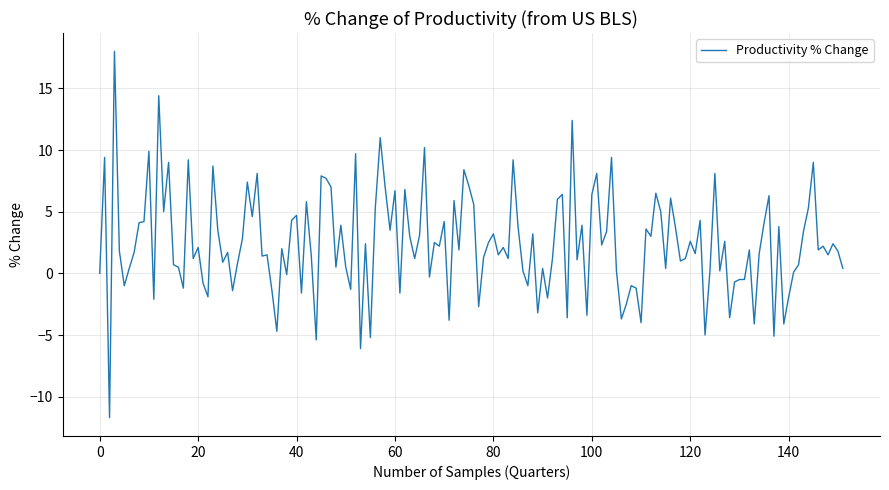

What is the maximum value shown in the chart?

18.0